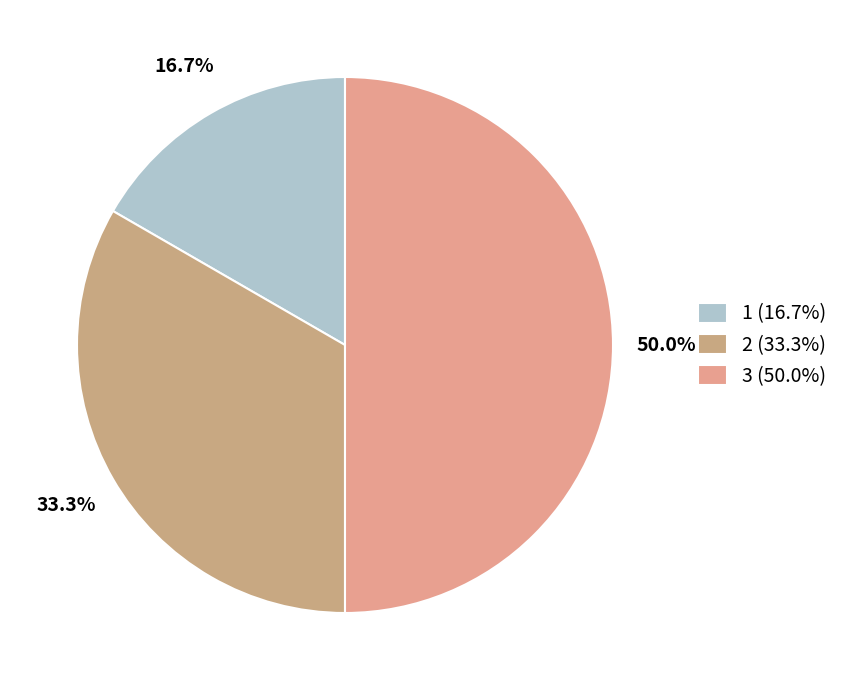

What is the total percentage of 1 and 2?

50.0%